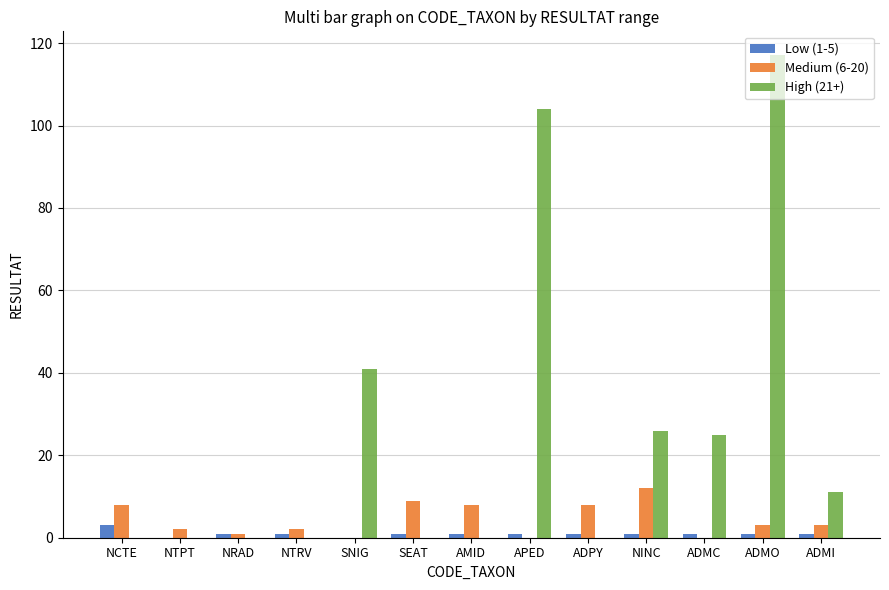

The value of High (21+) at SEAT is 0. True or false?

True